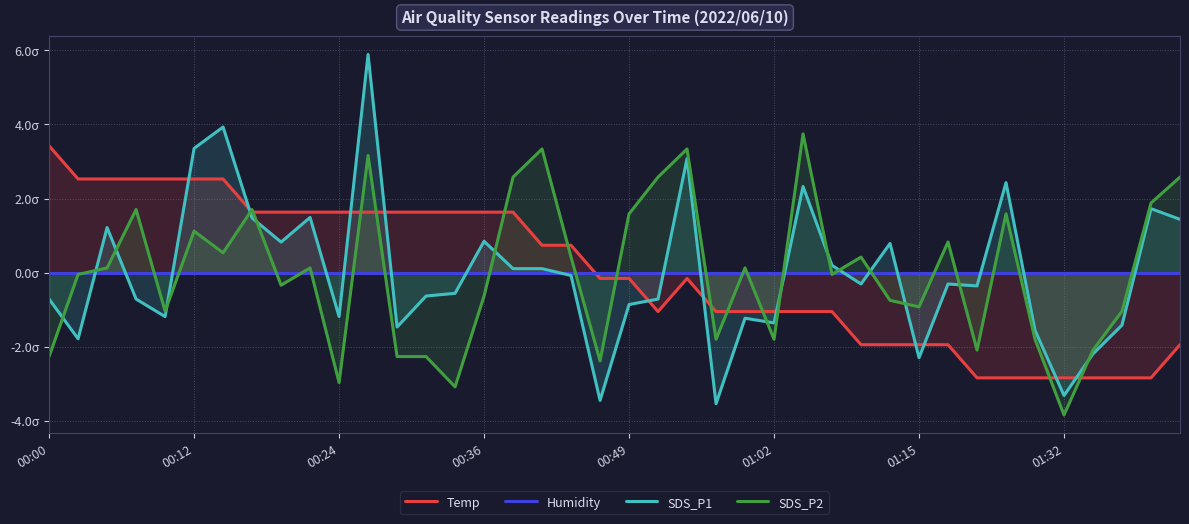

How many lines are shown in the chart?

4